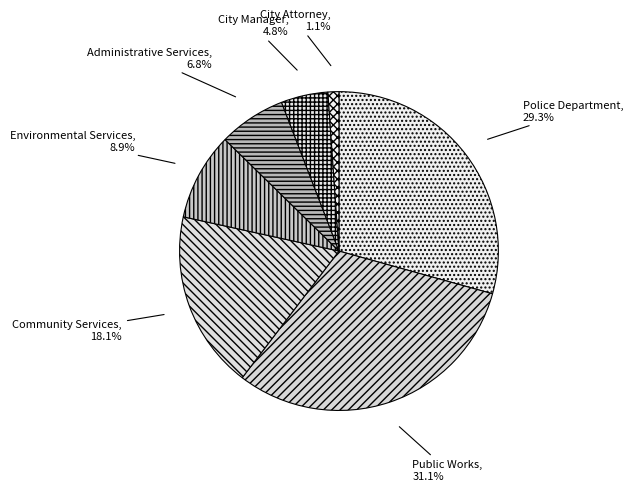

Approximately how many times larger is the value at Environmental Services compared to City Manager?

1.9